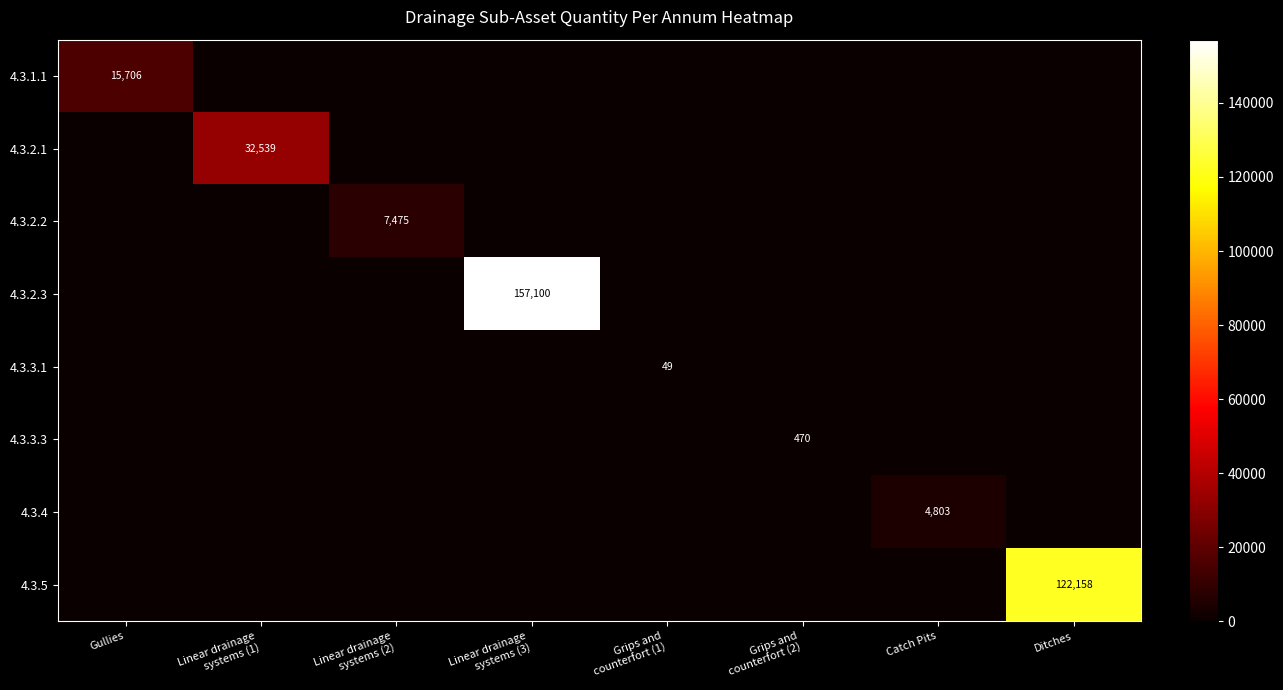

Count the number of data series in this chart.

8